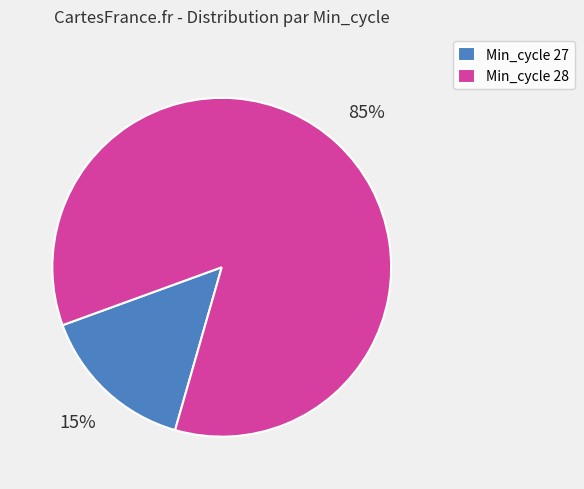

What is the largest slice in the pie chart?

Min_cycle 28